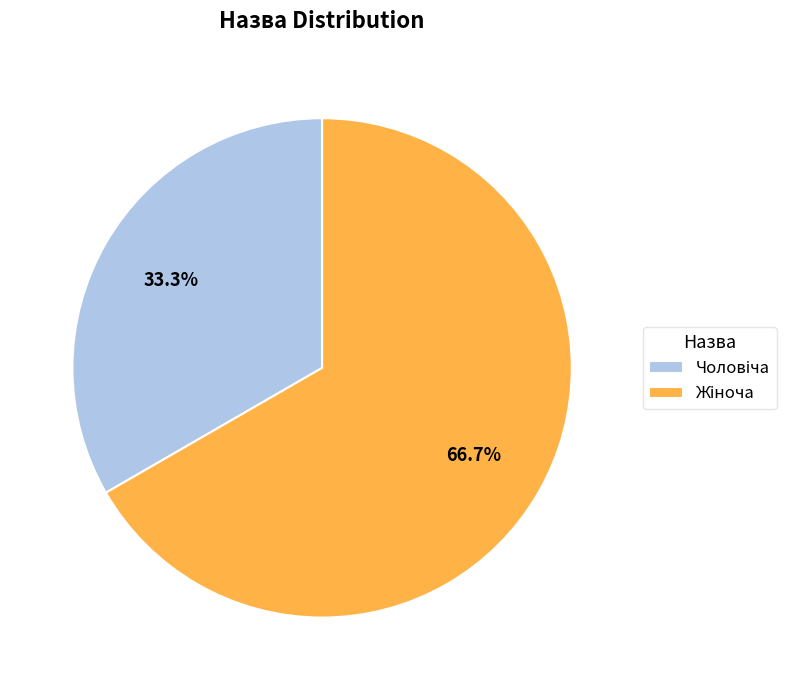

Is there any slice that represents more than half of the pie?

Yes